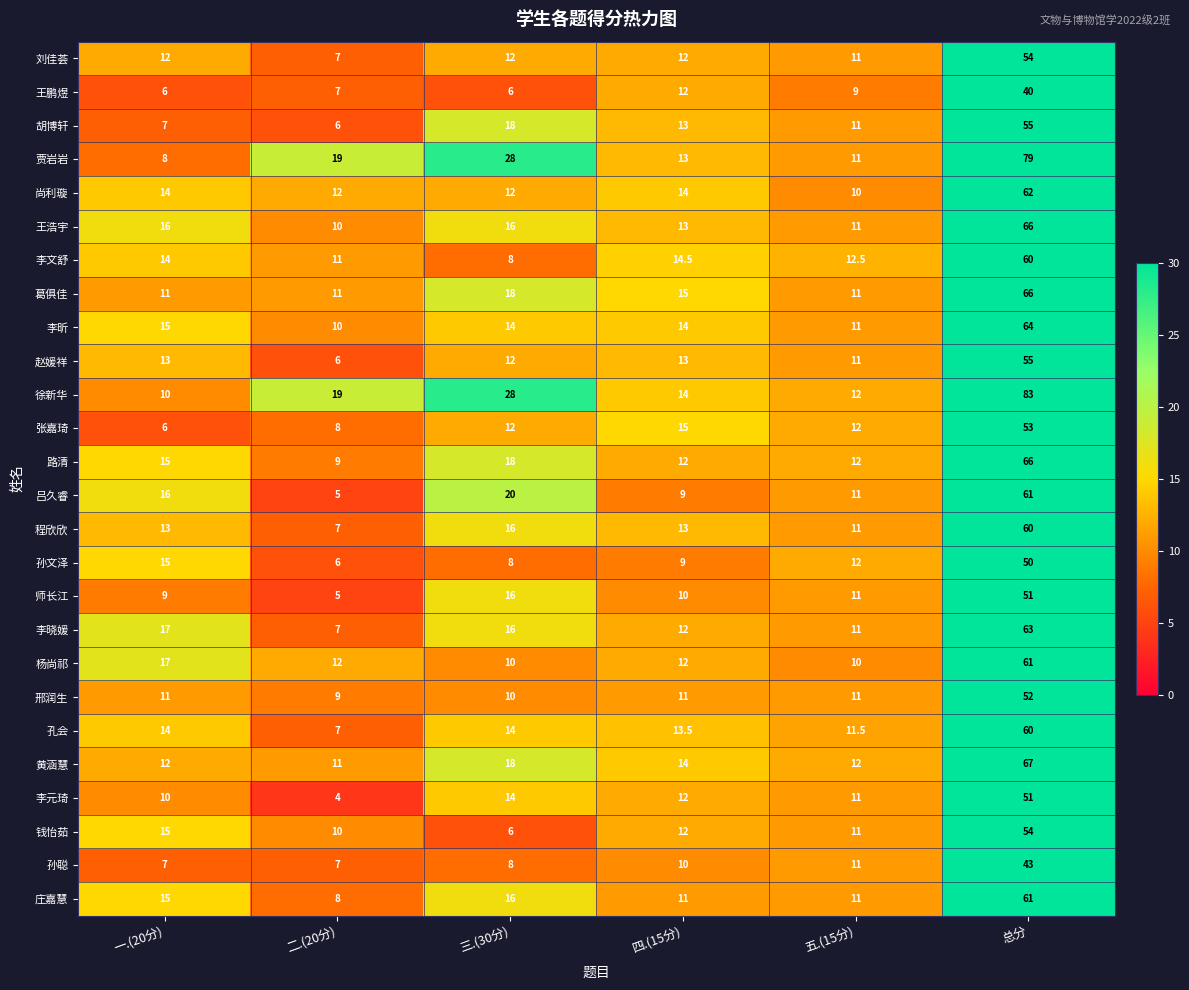

Is the value of 孙聪 at 总分 greater than the value of 师长江 at 一.(20分)?

Yes